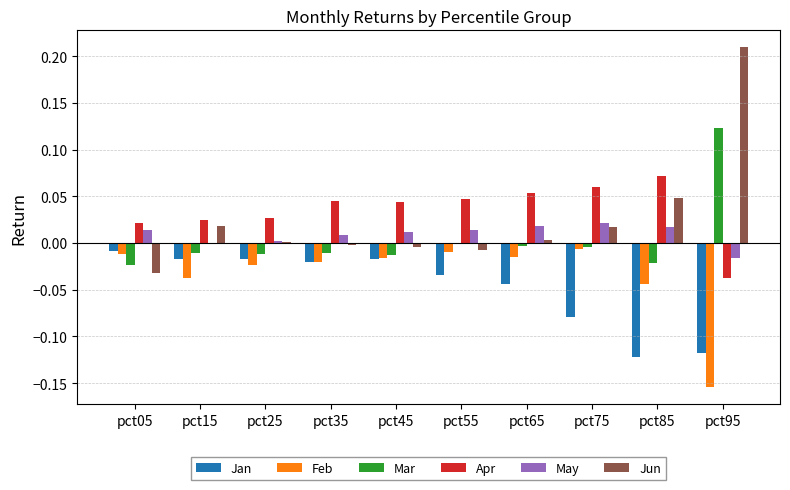

What is the sum of all Jan values?

-0.5